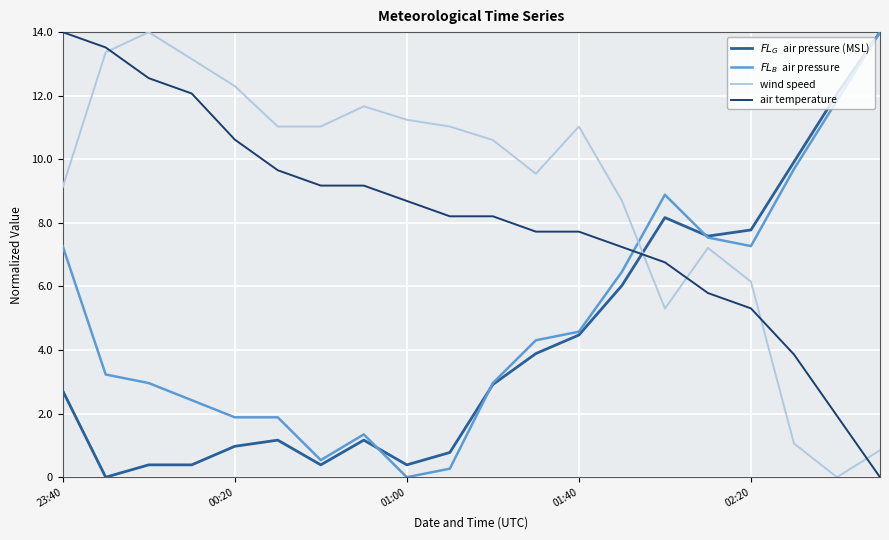

What is the greatest value displayed?

14.0